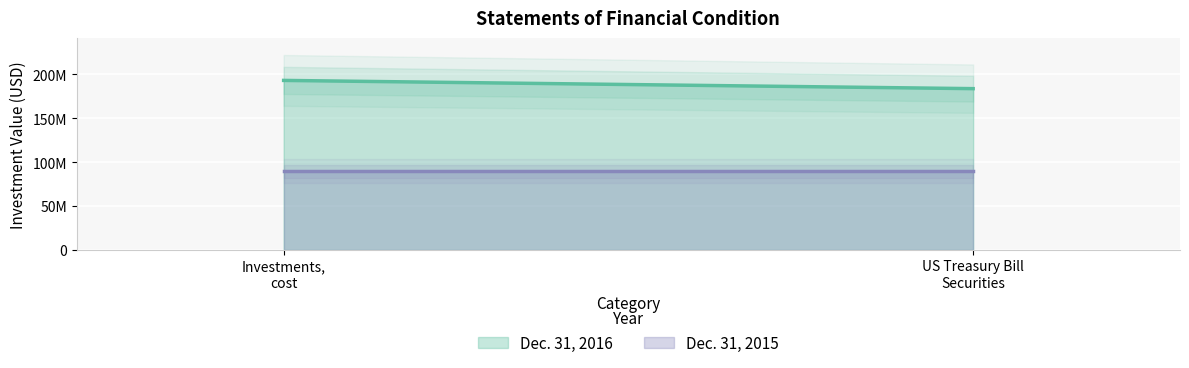

Reading right to left, transcribe all the data shown in this chart.

Dec. 31, 2016: 183843172	193231443
Dec. 31, 2015: 89684684	89684684